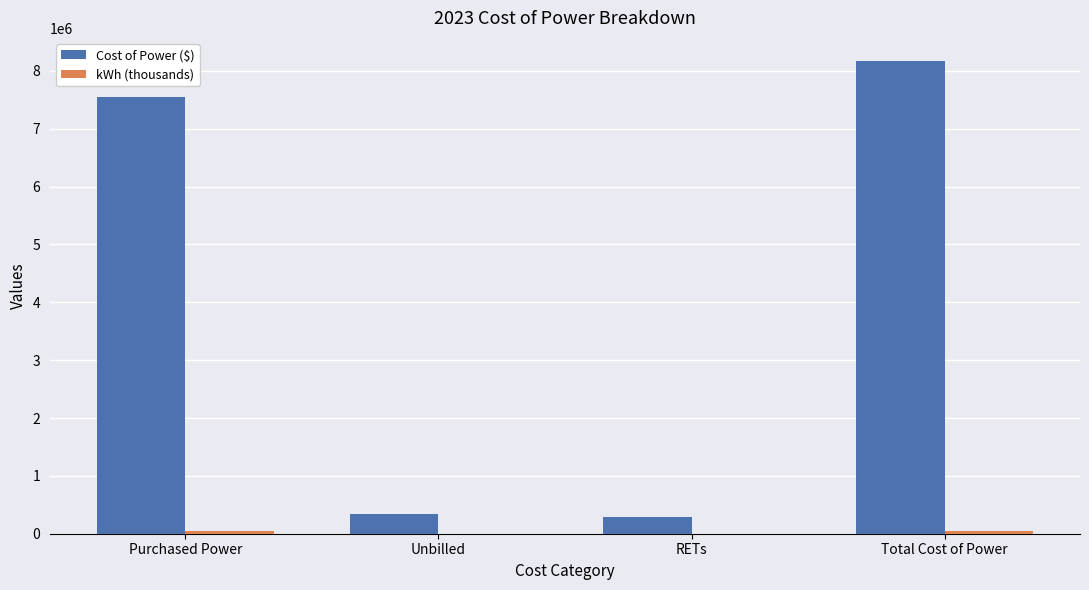

What is the sum of all Cost of Power ($) values?

16324879.3